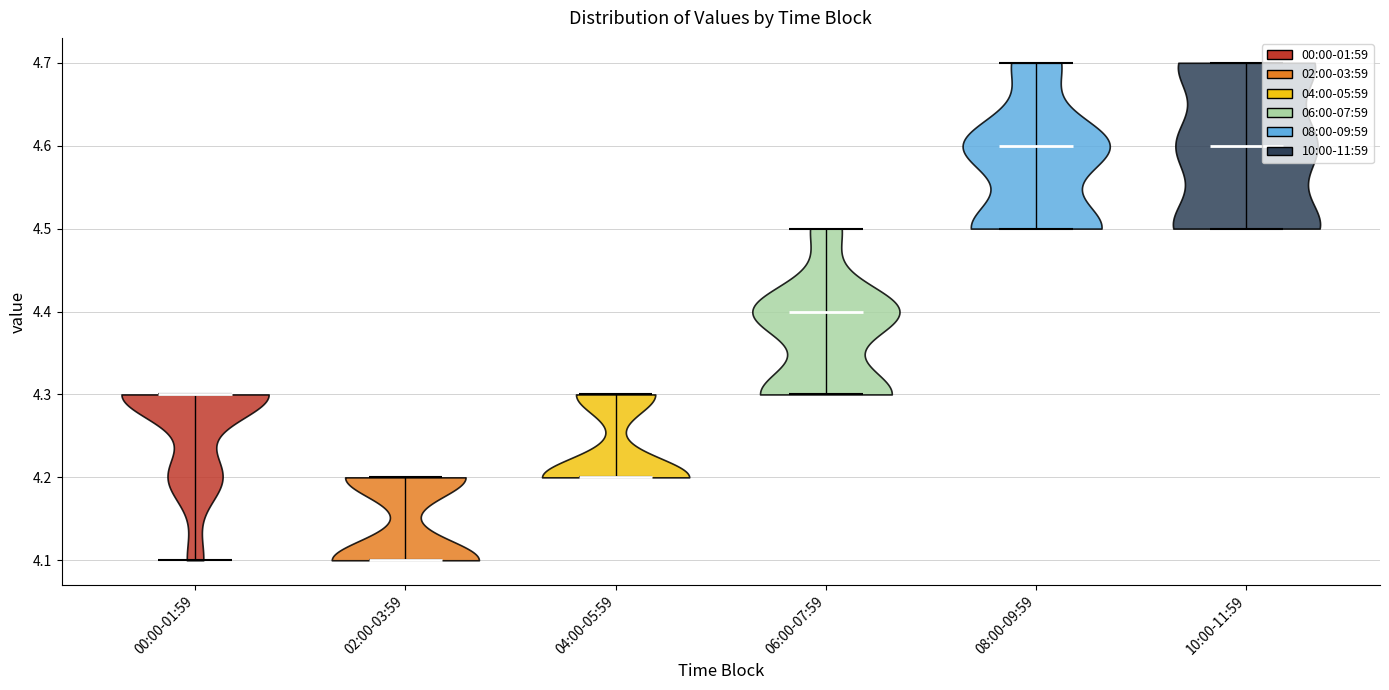

Which violin has the lowest median line?

02:00-03:59